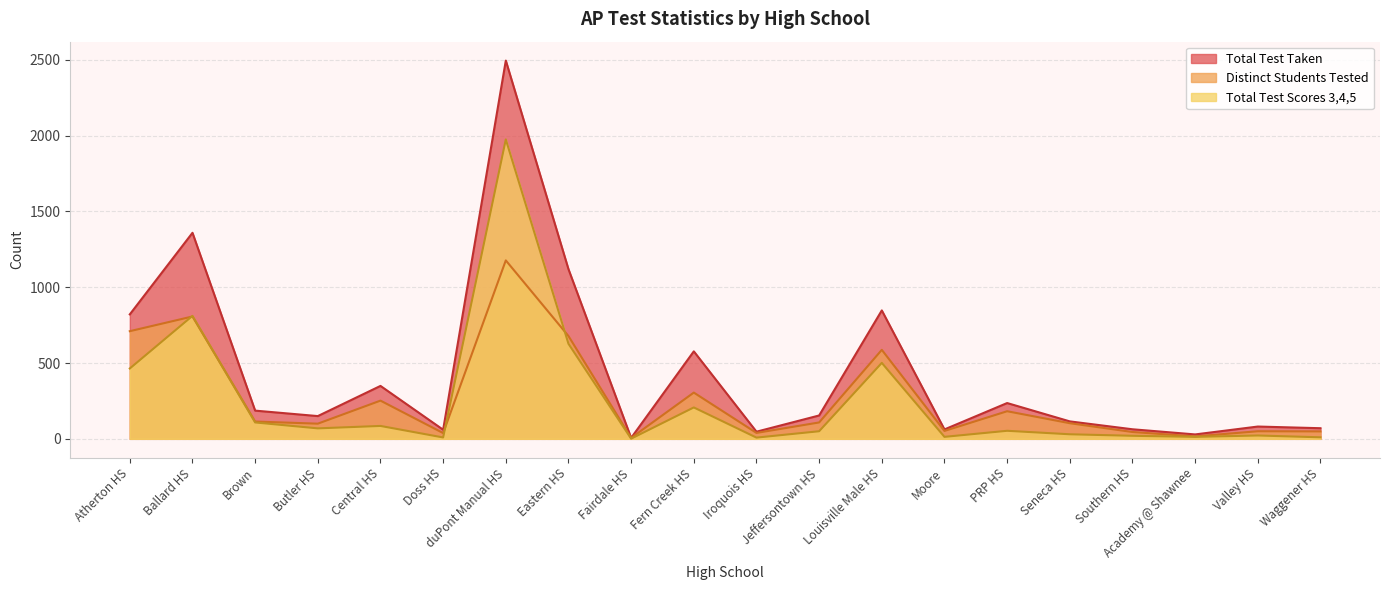

Rank the categories by Distinct Students Tested value from lowest to highest.

Fairdale HS, Academy @ Shawnee, Doss HS, Iroquois HS, Southern HS, Waggener HS, Valley HS, Moore, Butler HS, Seneca HS, Jeffersontown HS, Brown, PRP HS, Central HS, Fern Creek HS, Louisville Male HS, Eastern HS, Atherton HS, Ballard HS, duPont Manual HS